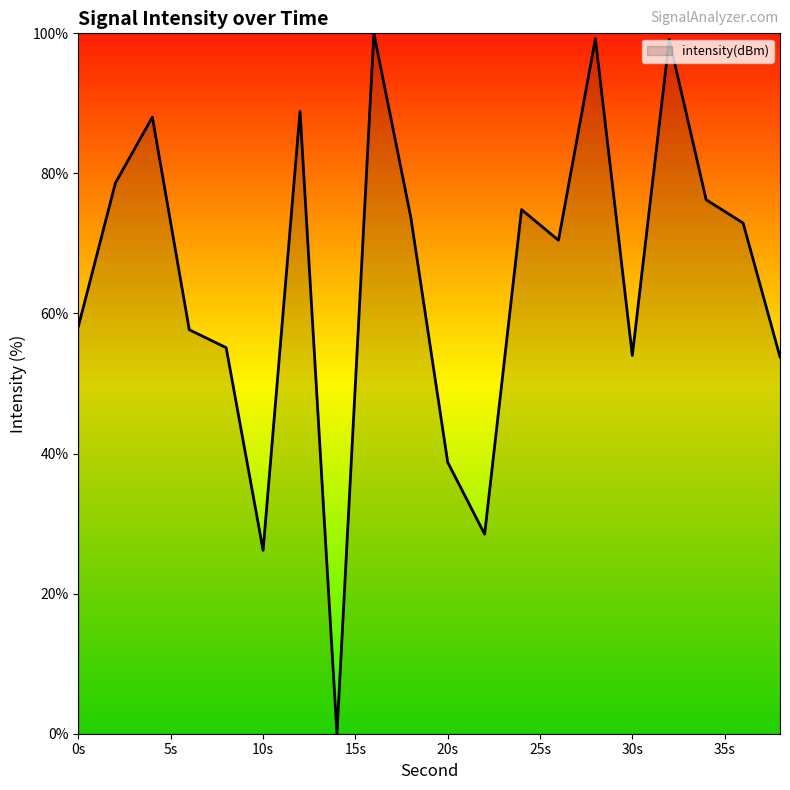

What is the maximum value shown in the chart?

100.0